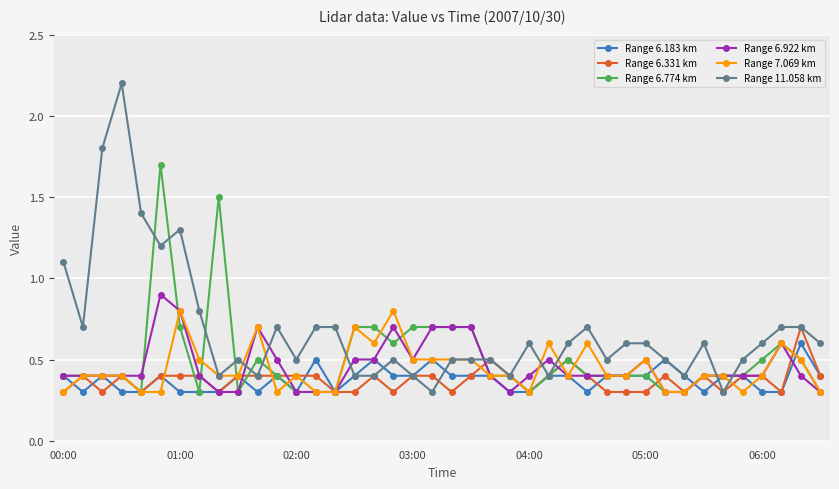

What is the value of the Range 6.183 km point at the 16th from the left?

0.4